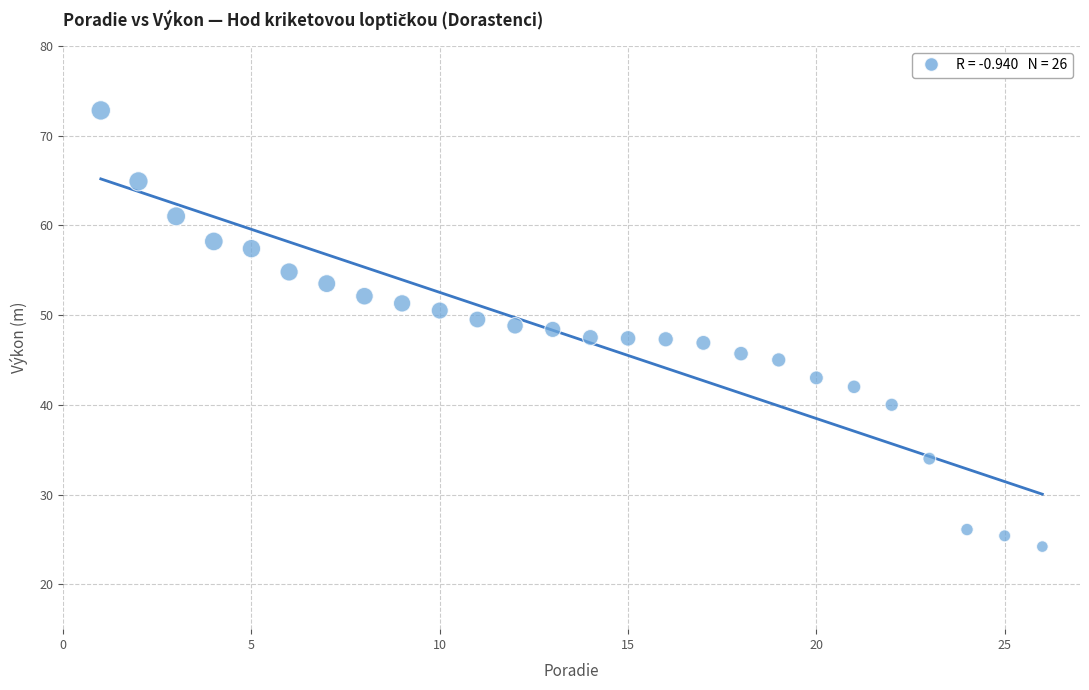

What is the range of Y values (max minus min)?

48.6